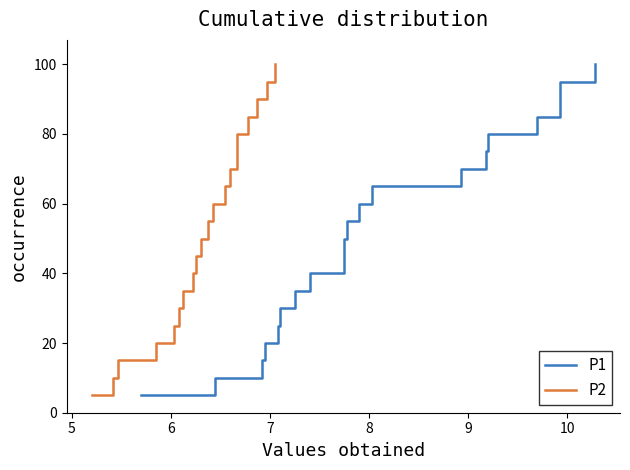

True or false: P2 and P1 cross at least once.

False